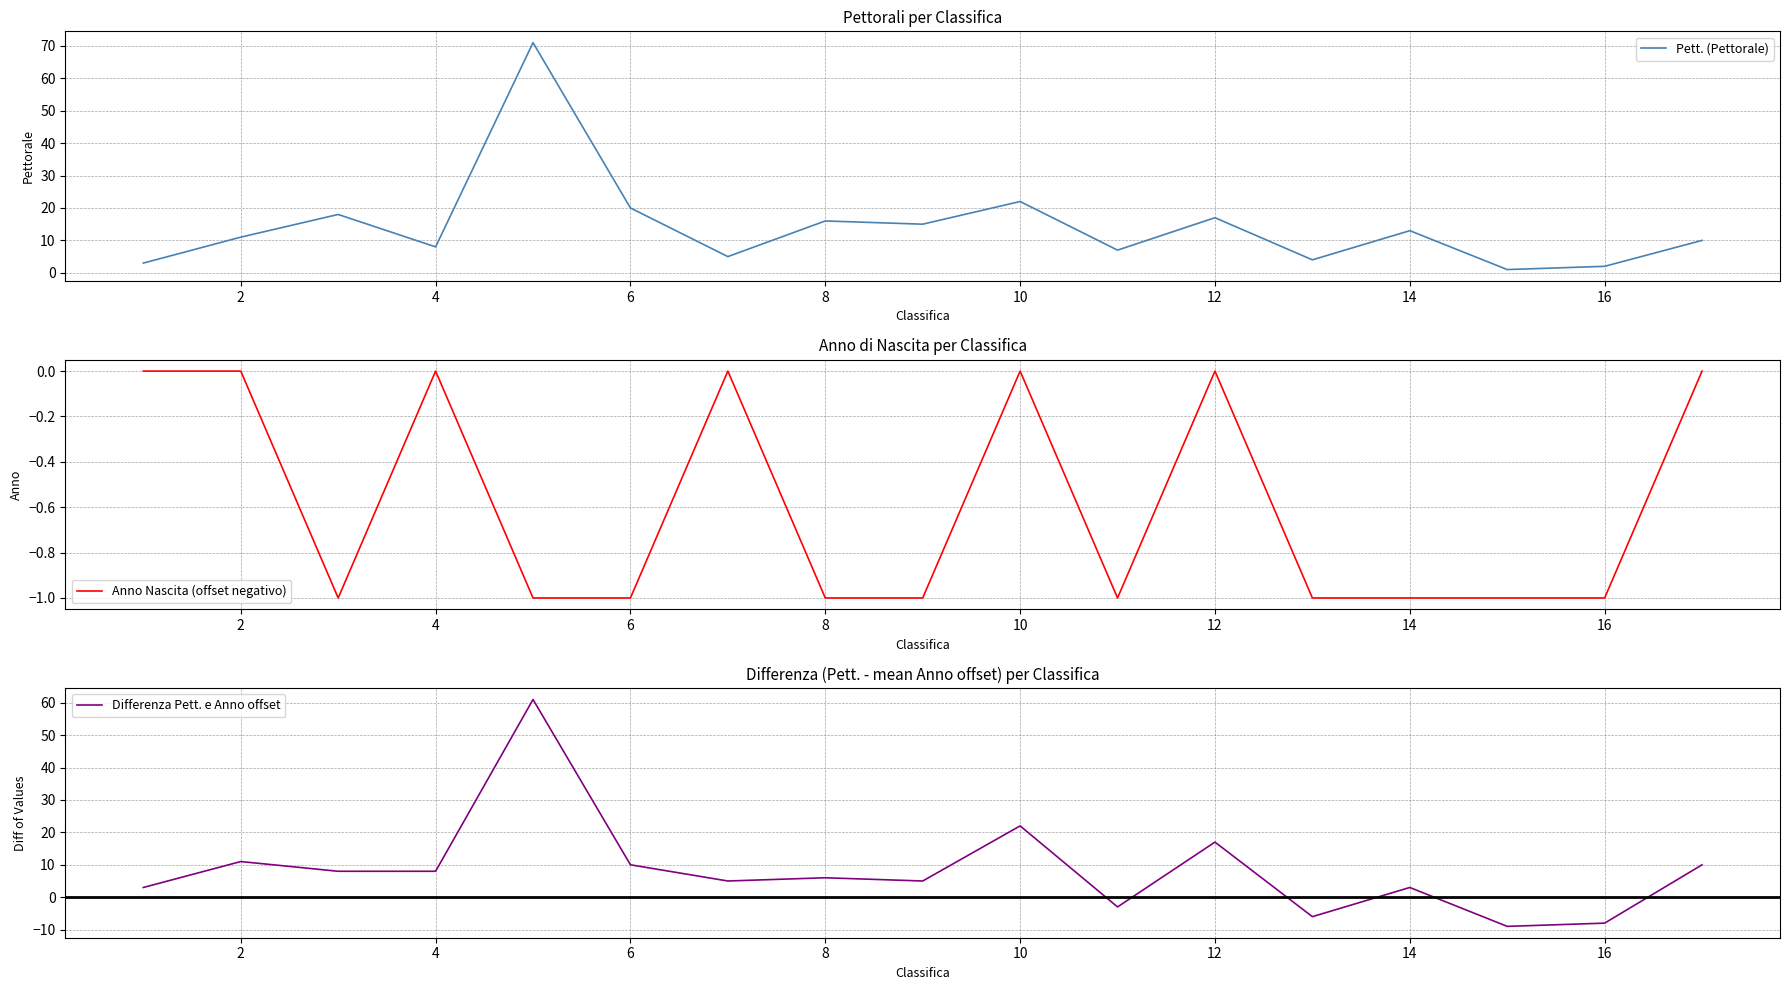

The value of Pett. (Pettorale) at 2 is 7. True or false?

False